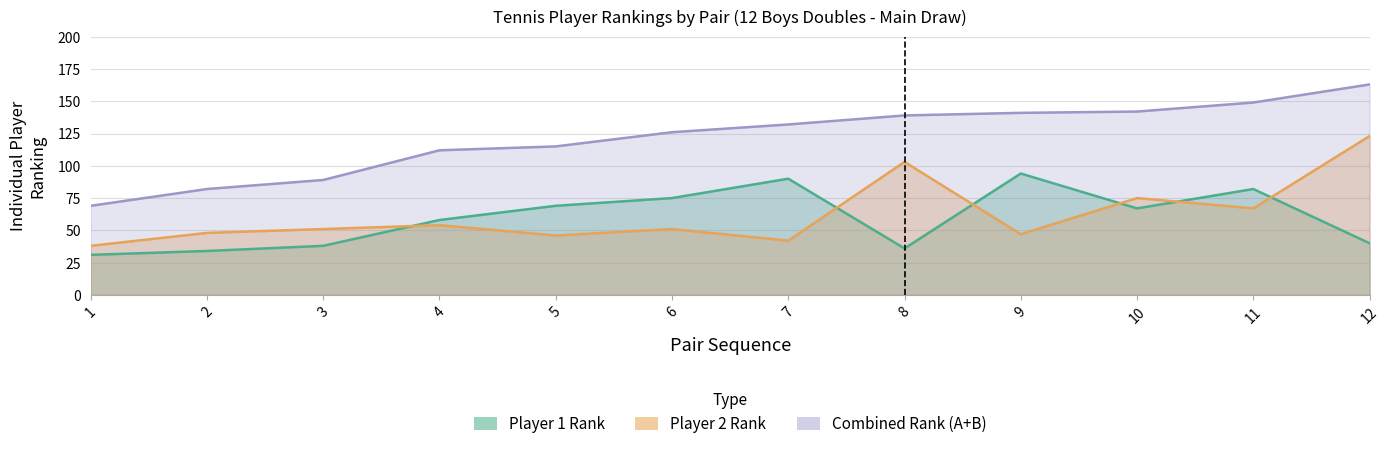

How many intersections are there between Player2_Rank and Player1_Rank?

6